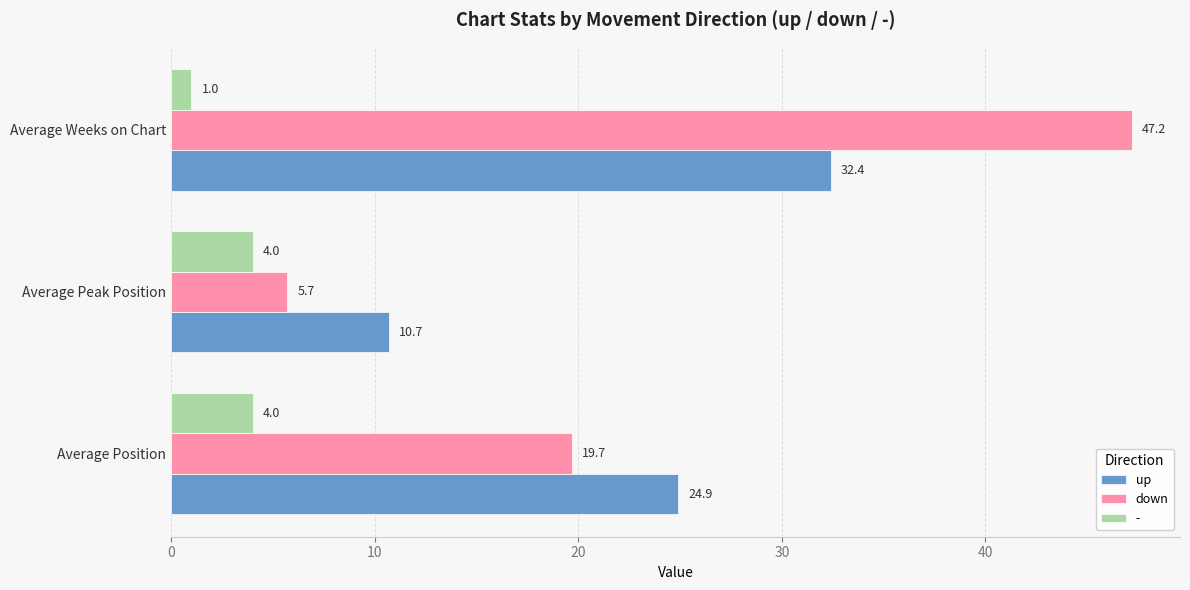

The value of - at Average Position is 4.0. True or false?

True